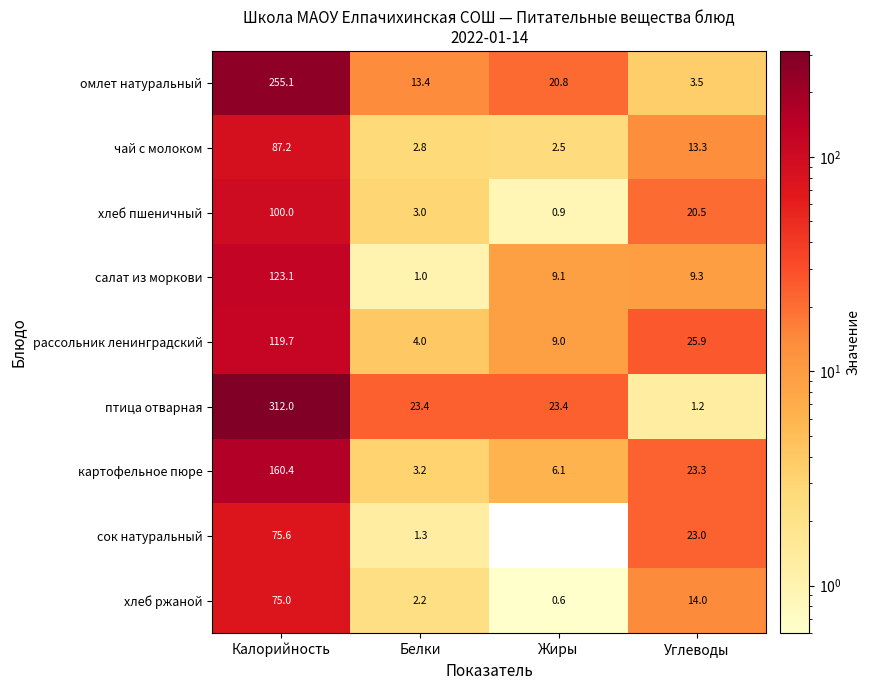

At which label does хлеб ржаной first exceed 14?

Калорийность